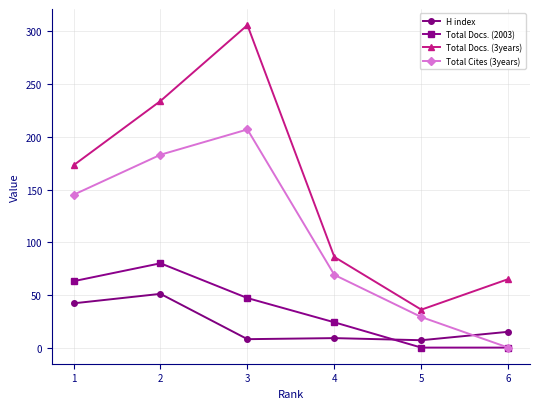

What is the maximum value shown in the chart?

306